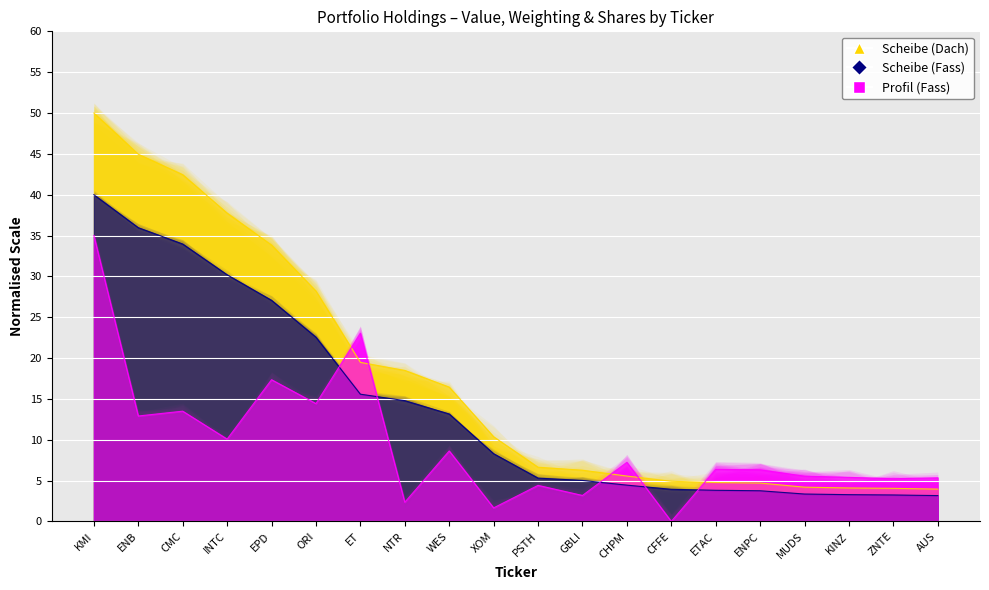

What is the sum of the Profil (Fass) - Shares values at ET and AUS?

28.4